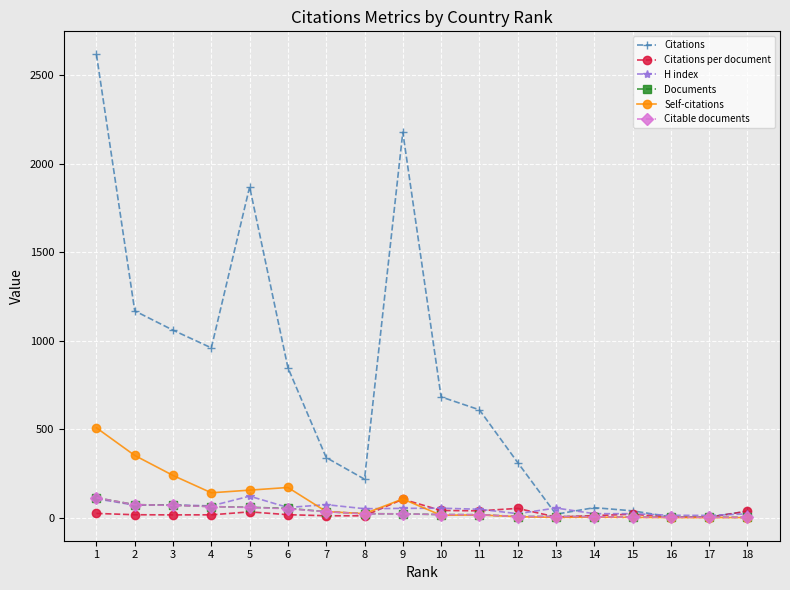

Which series changed the most between 1 and 6?

Citations